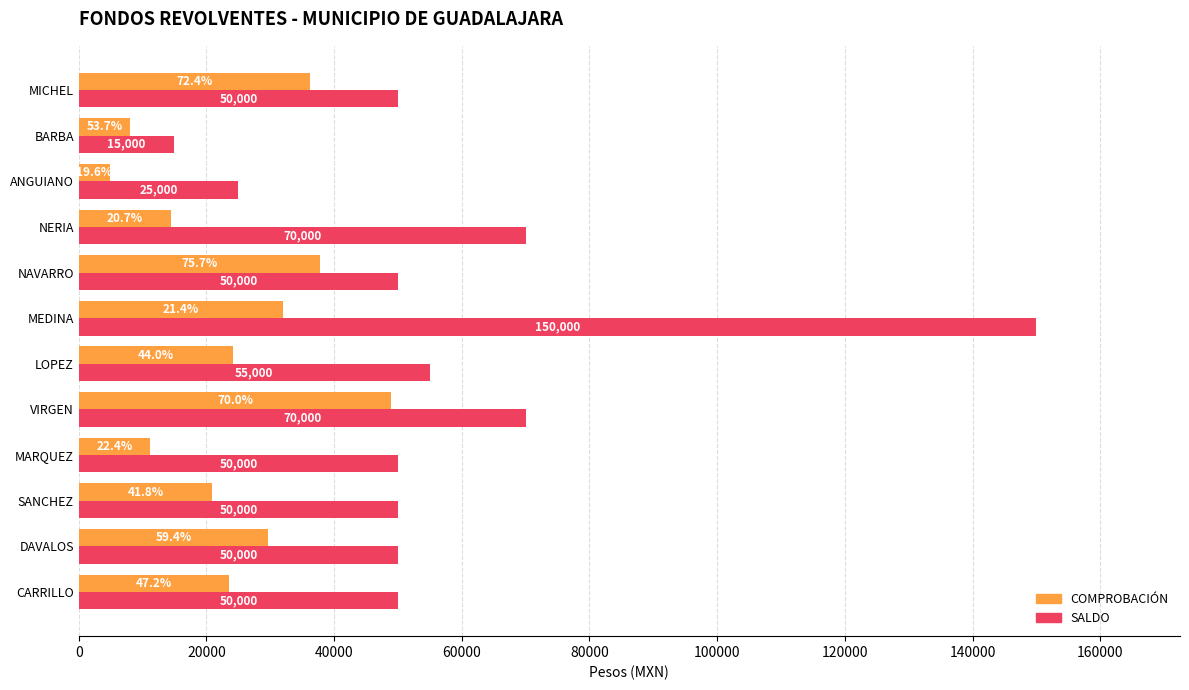

At how many categories does at least one series exceed 17274?

11